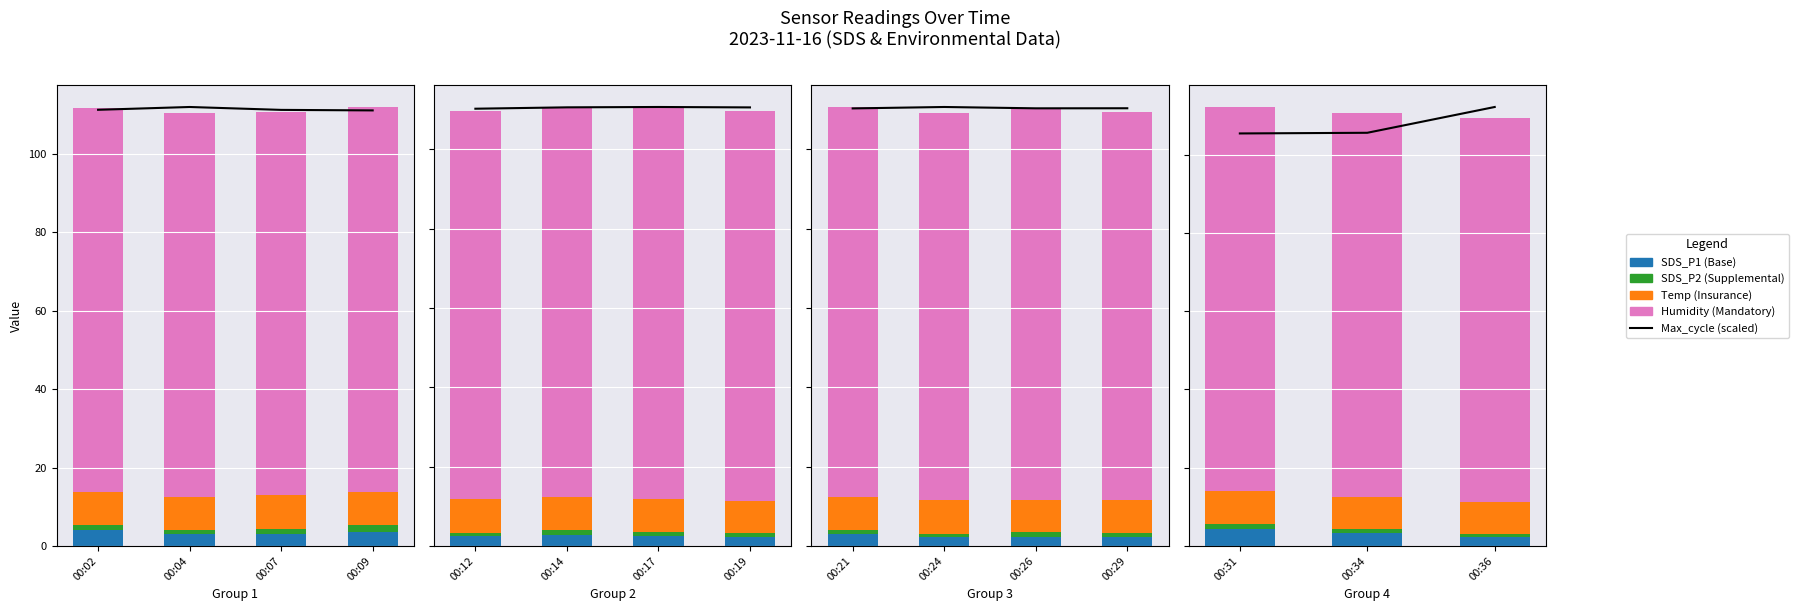

What is the minimum value shown in the chart?

0.8